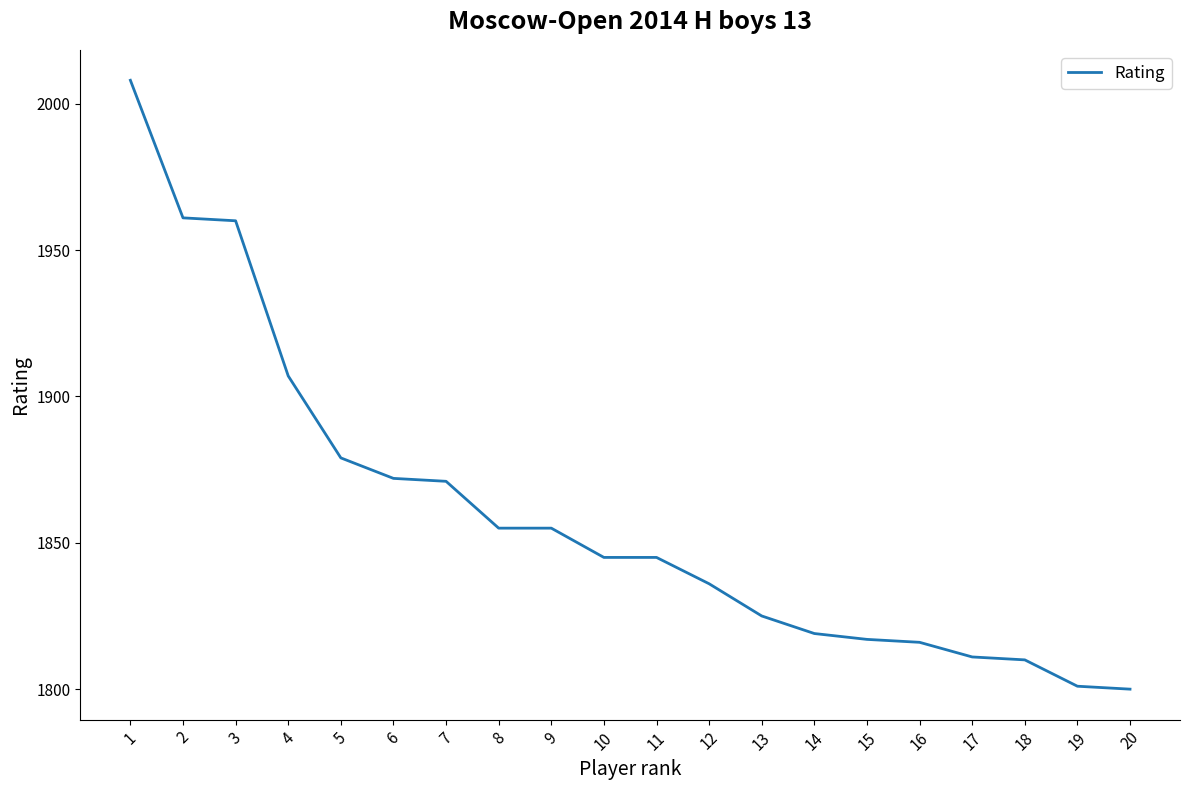

The value at 10 is 1845. True or false?

True